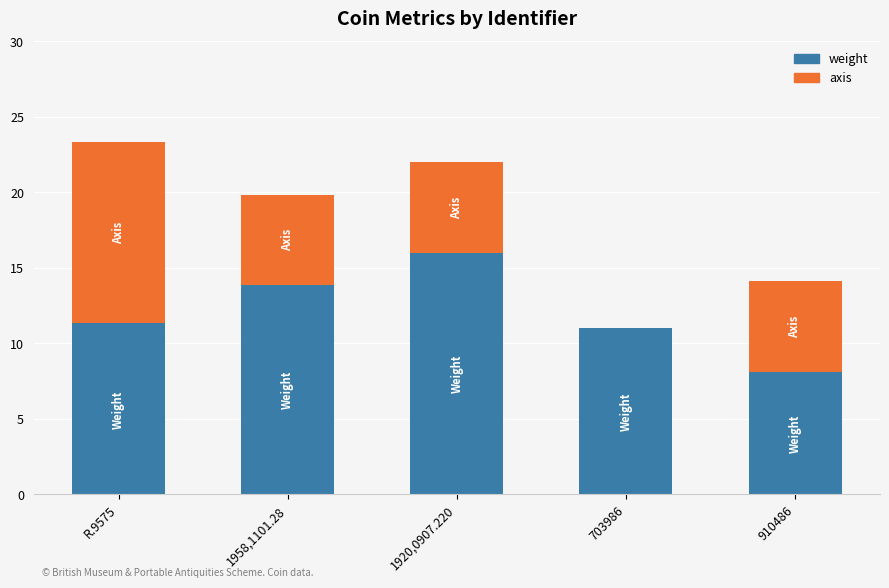

What is the total value across all series at R.9575?

23.3